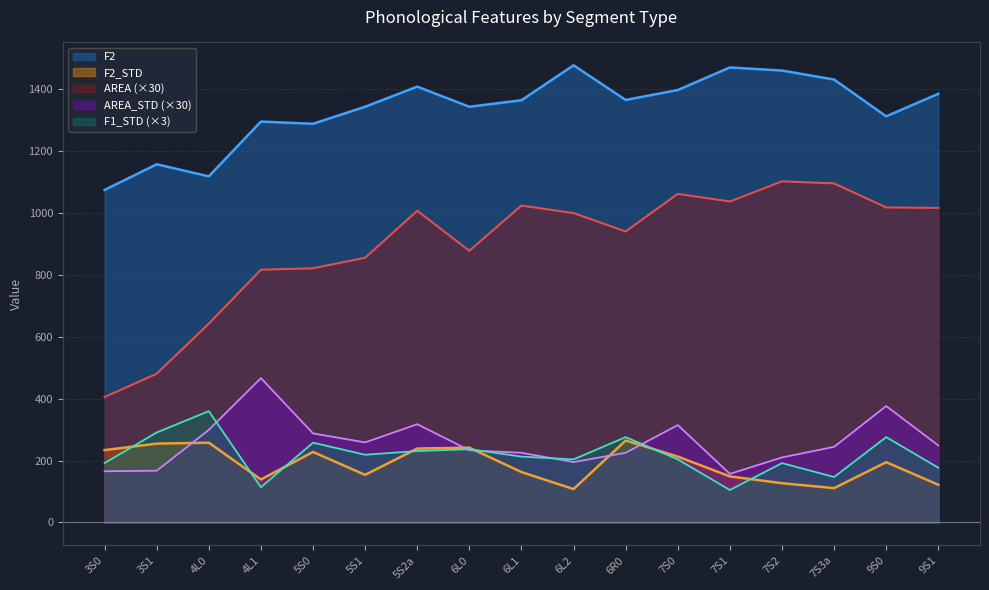

How many lines are shown in the chart?

5